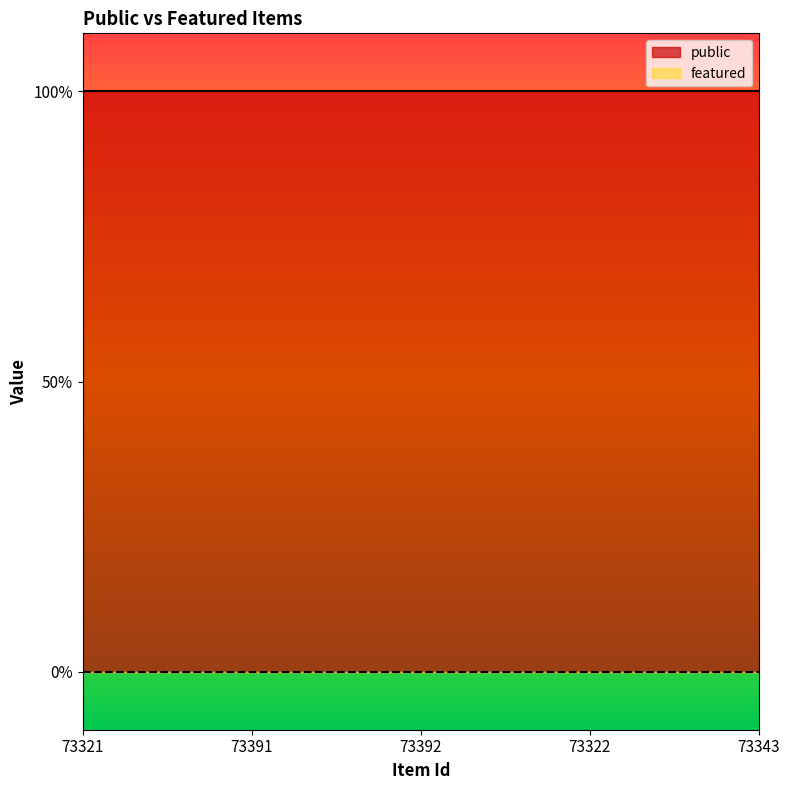

Between 73321 and 73391, which series saw the biggest shift?

public